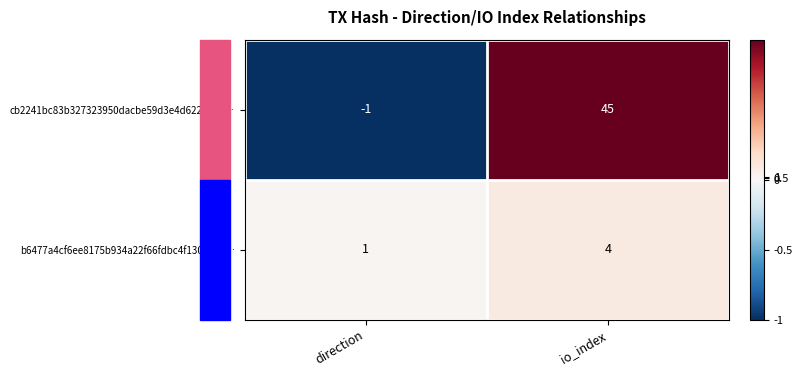

The value of b6477a4cf6ee8175b934a22f66fdbc4f130a9b4… at io_index is 7. True or false?

False